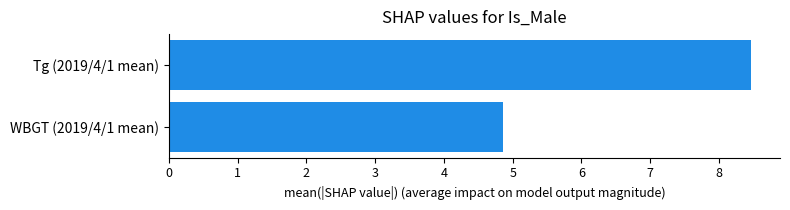

Approximately how many times larger is the value at WBGT (2019/4/1 mean) compared to Tg (2019/4/1 mean)?

0.6